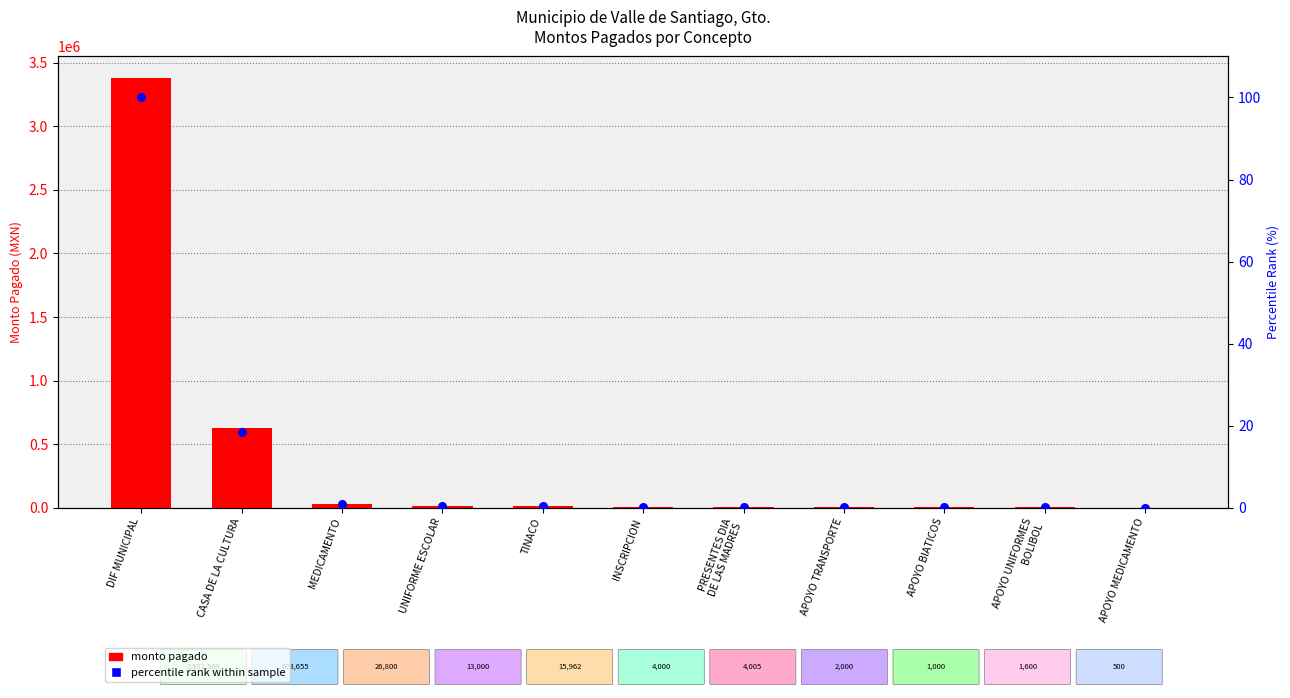

At how many categories does at least one series exceed 1072519?

1